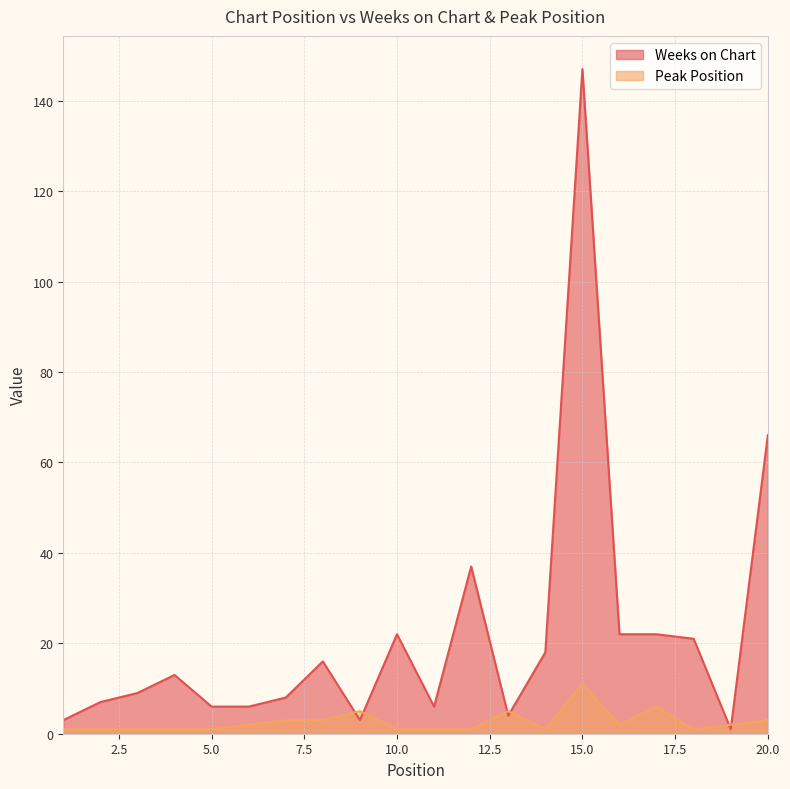

Is it true that Weeks on Chart equals 9 at 3?

True